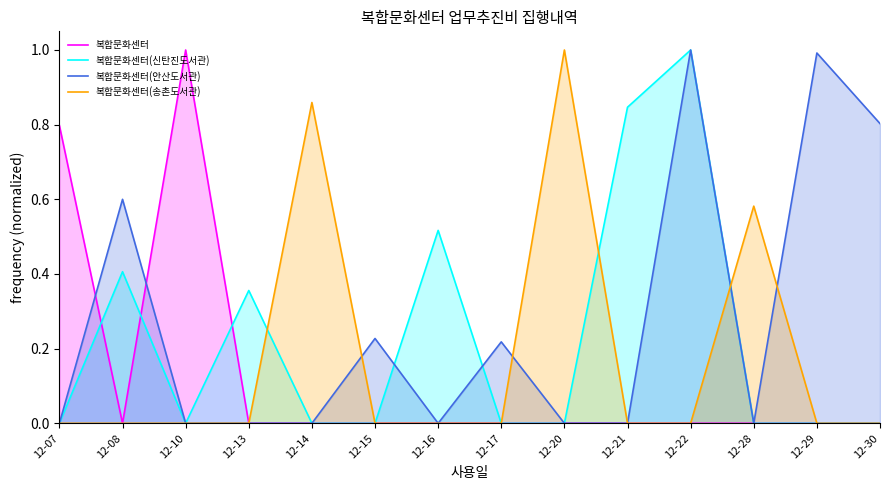

What is the average value of the 복합문화센터(송촌도서관) series?

0.2